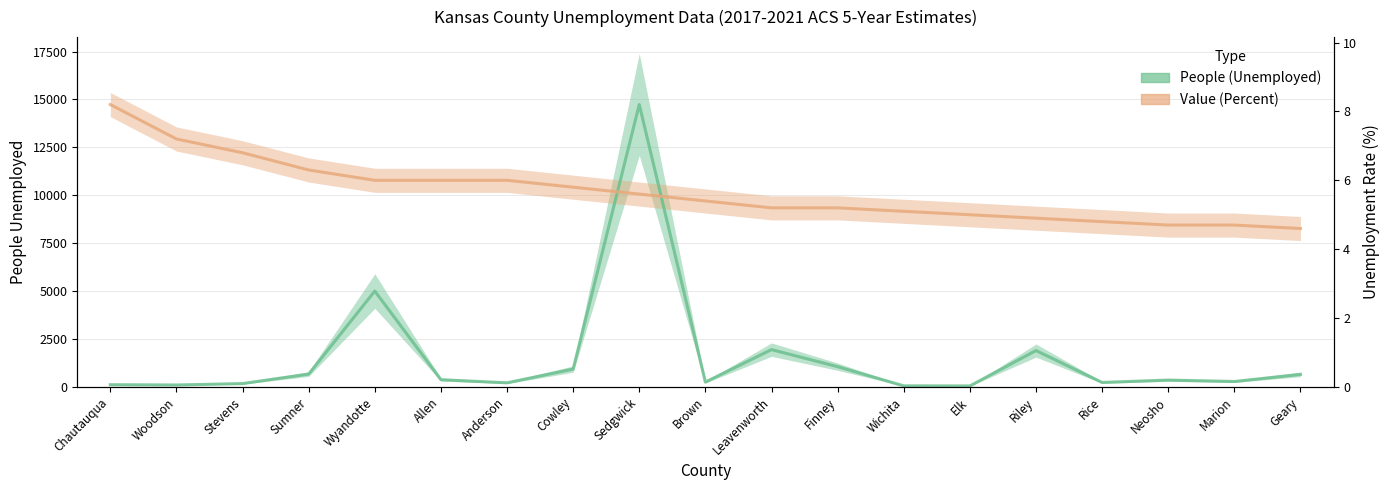

Is it true that Value (Percent) equals 8445.1 at Neosho?

True